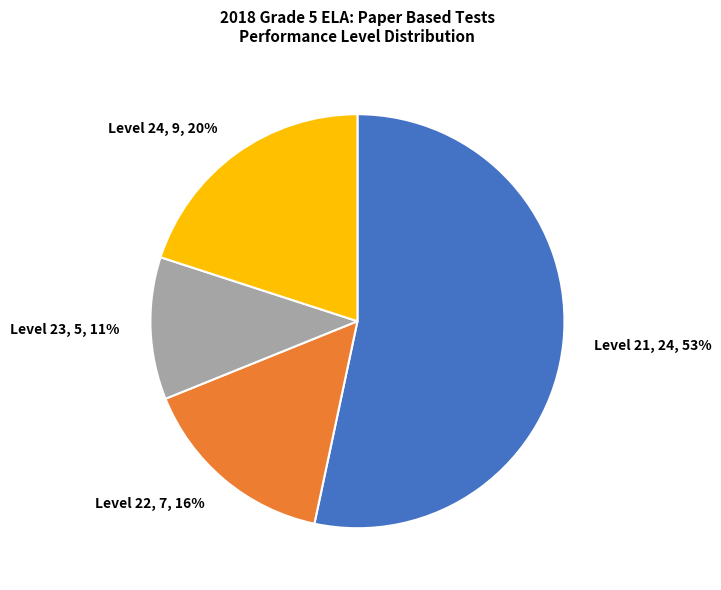

Which slice represents more than half of the pie?

Level 21